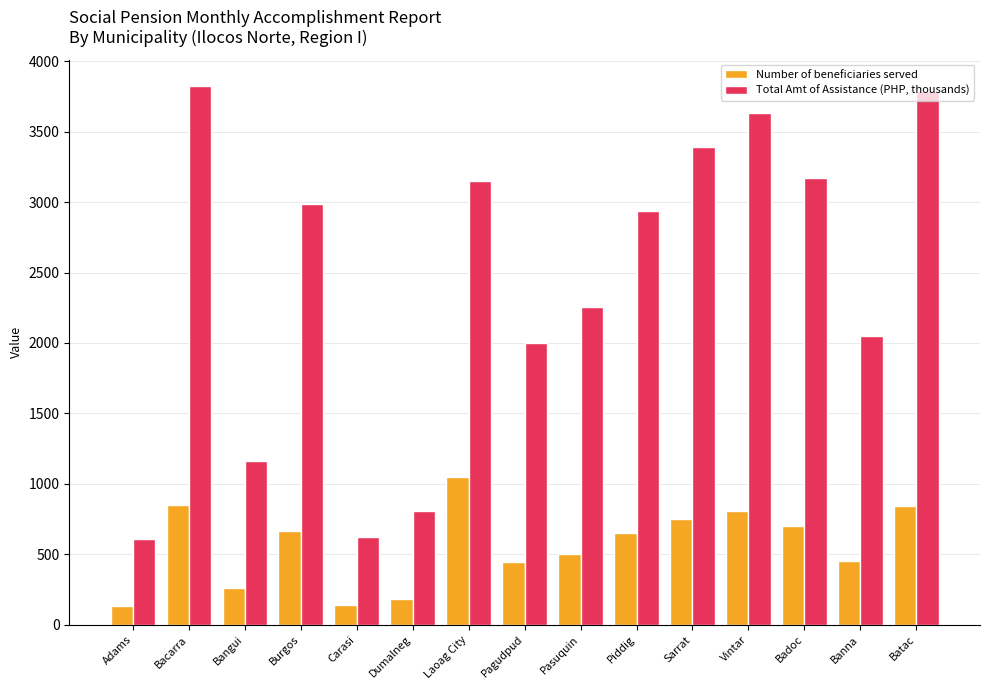

At Banna, list the series in order from largest to smallest.

Total Amt of Assistance (PHP, thousands), Number of beneficiaries served